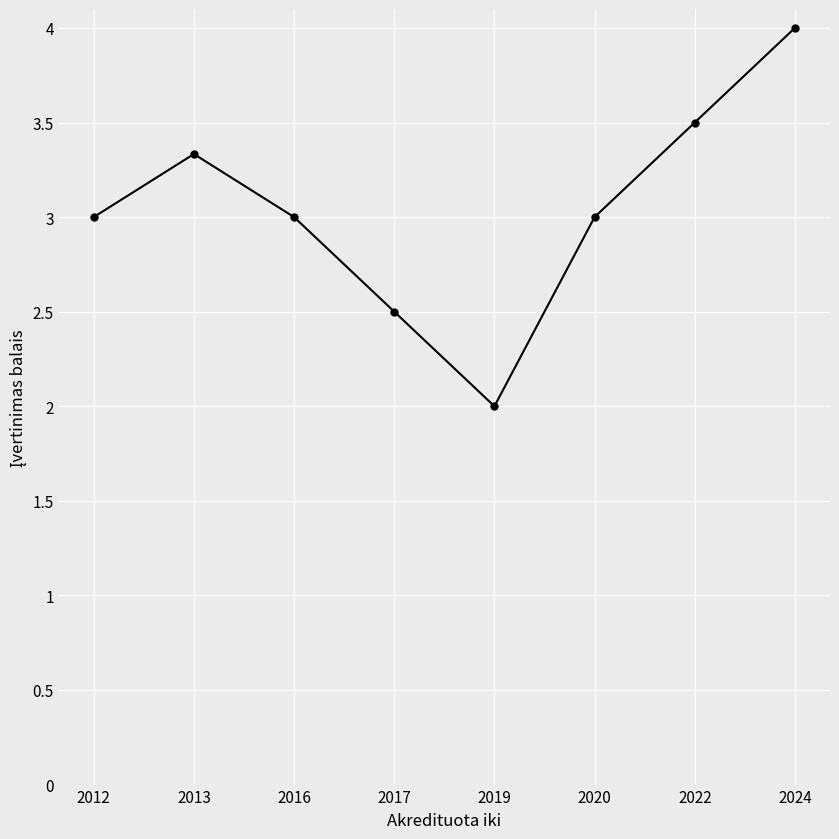

What value does the data have at 2013?

3.3